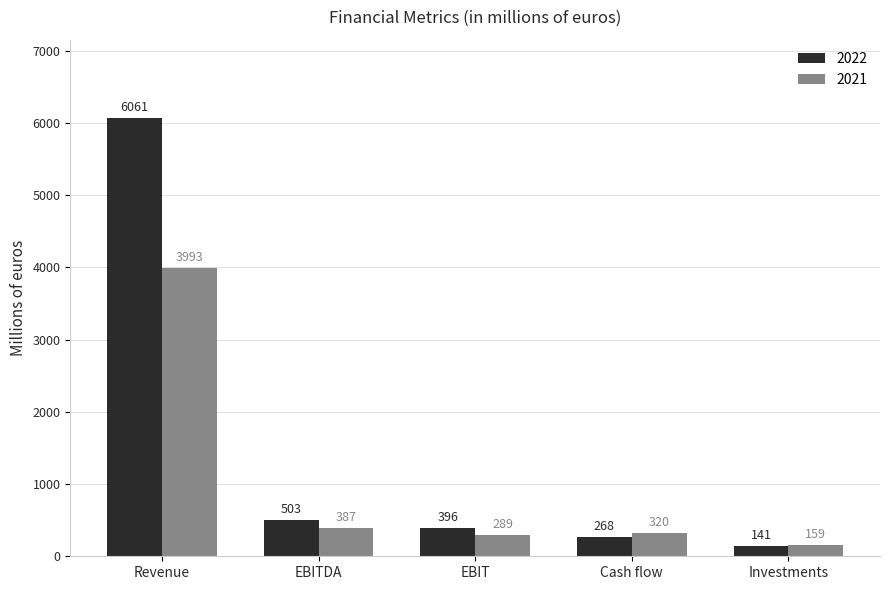

Which category has the lowest value across all series?

Investments